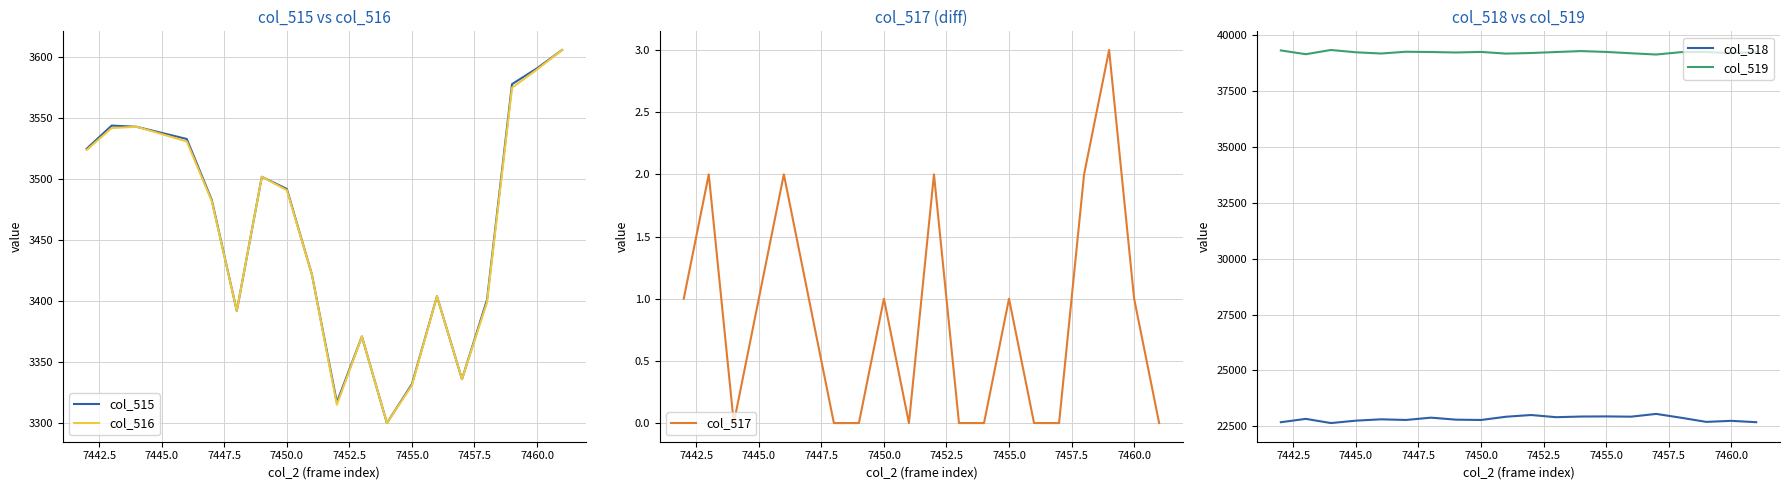

True or false: col_519 and col_517 cross at least once.

False